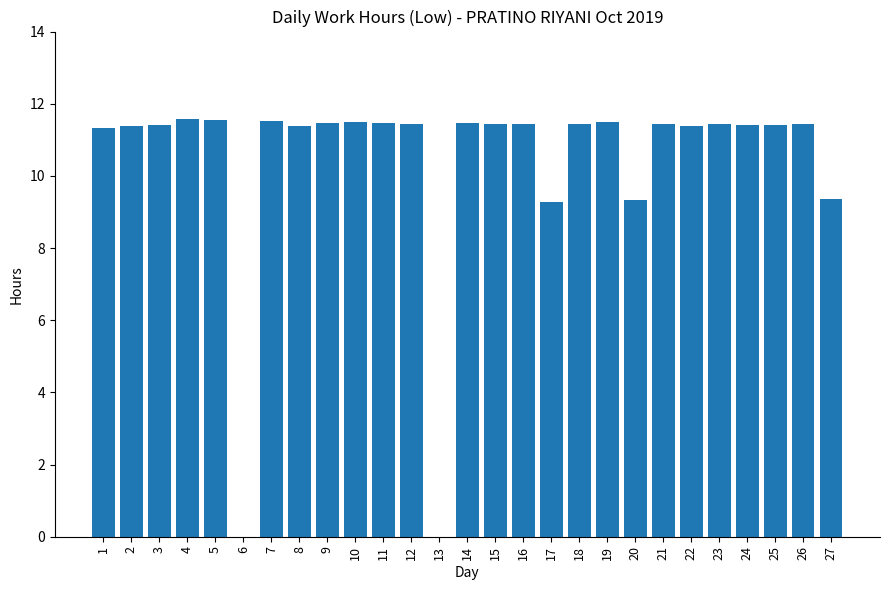

What is the sum of the values at 20 and 15?

20.8